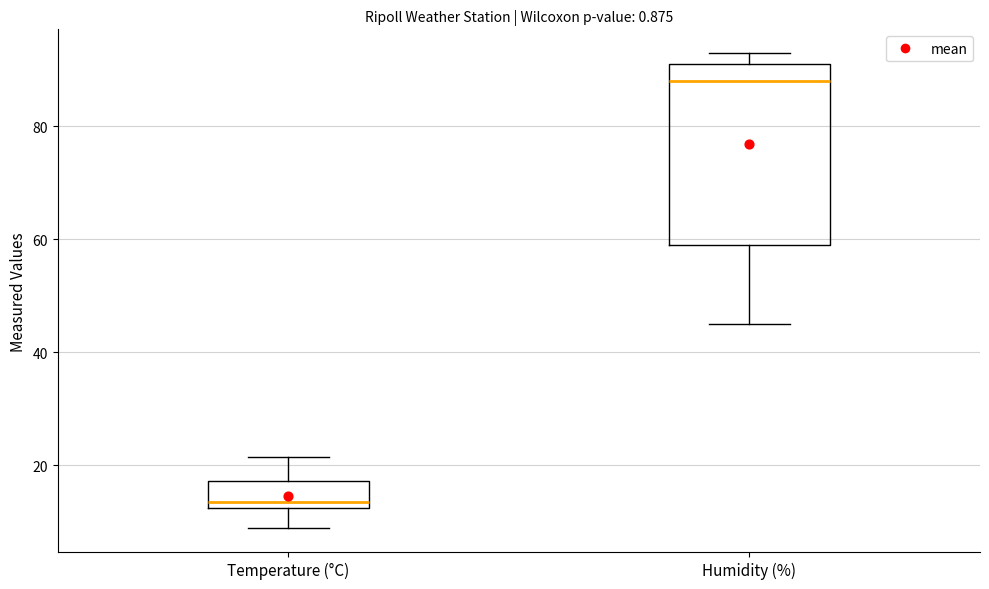

Which box's median line is the highest?

Humidity (%)